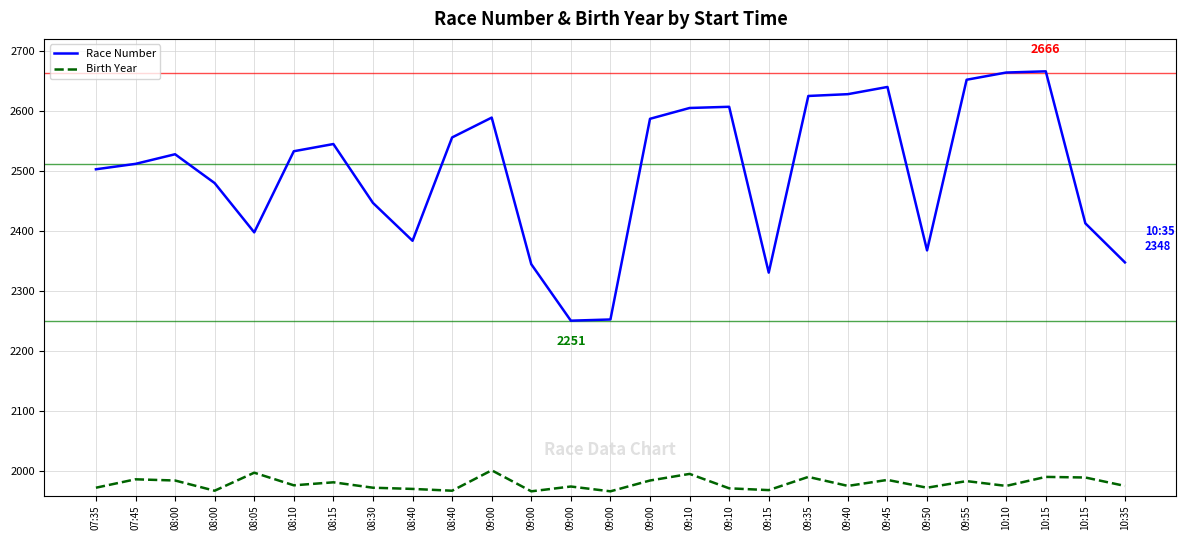

How many distinct data groups are displayed?

2